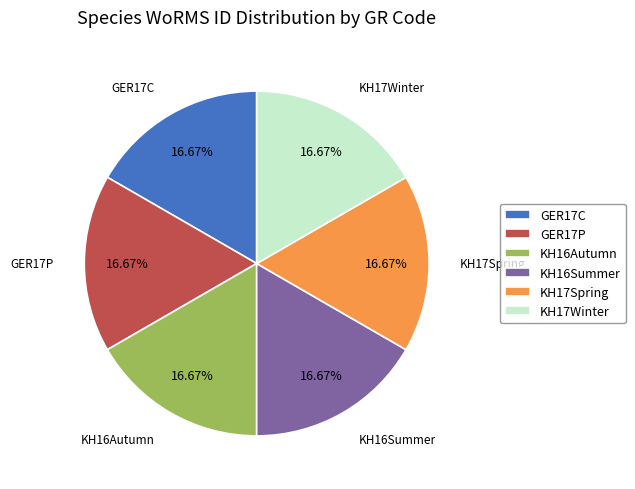

Approximately how many times larger is the value at GER17C compared to KH16Autumn?

1.0